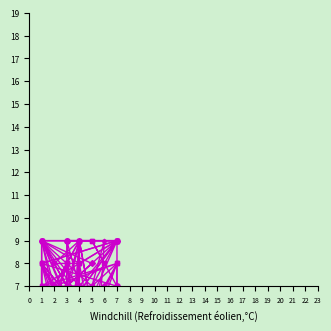

At how many categories does at least one series exceed 3?

30